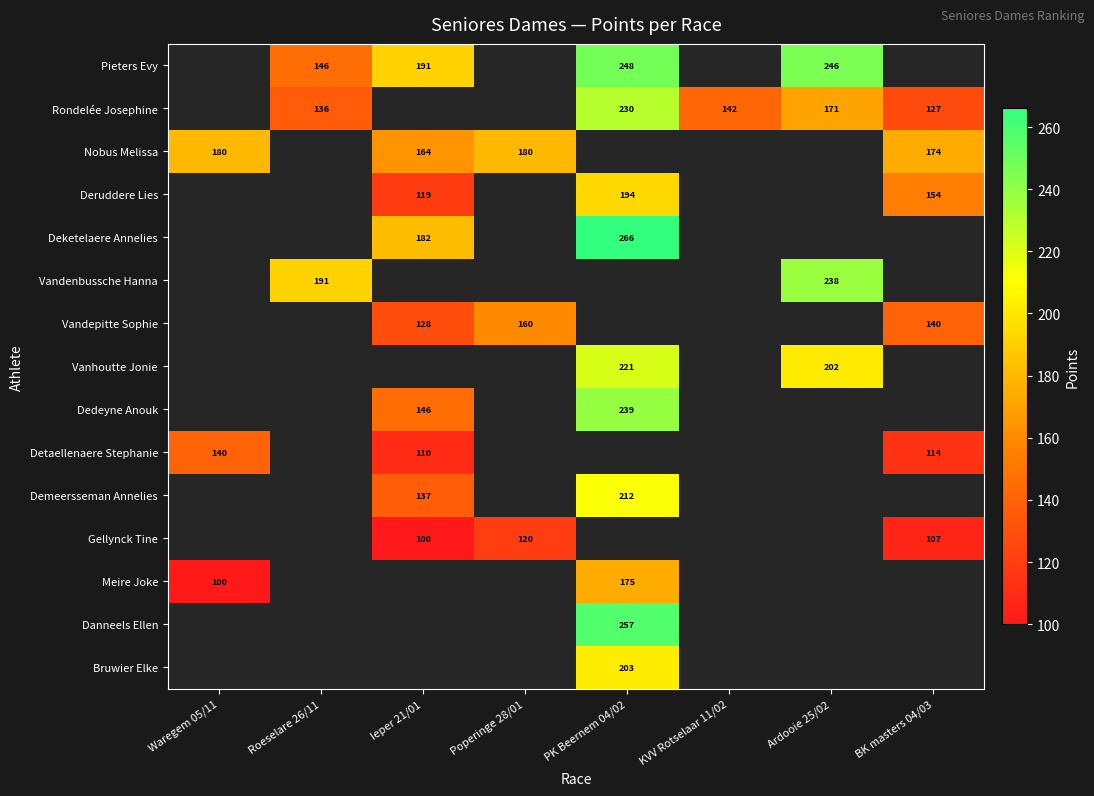

The value of Danneels Ellen at PK Beernem 04/02 is 257. True or false?

True